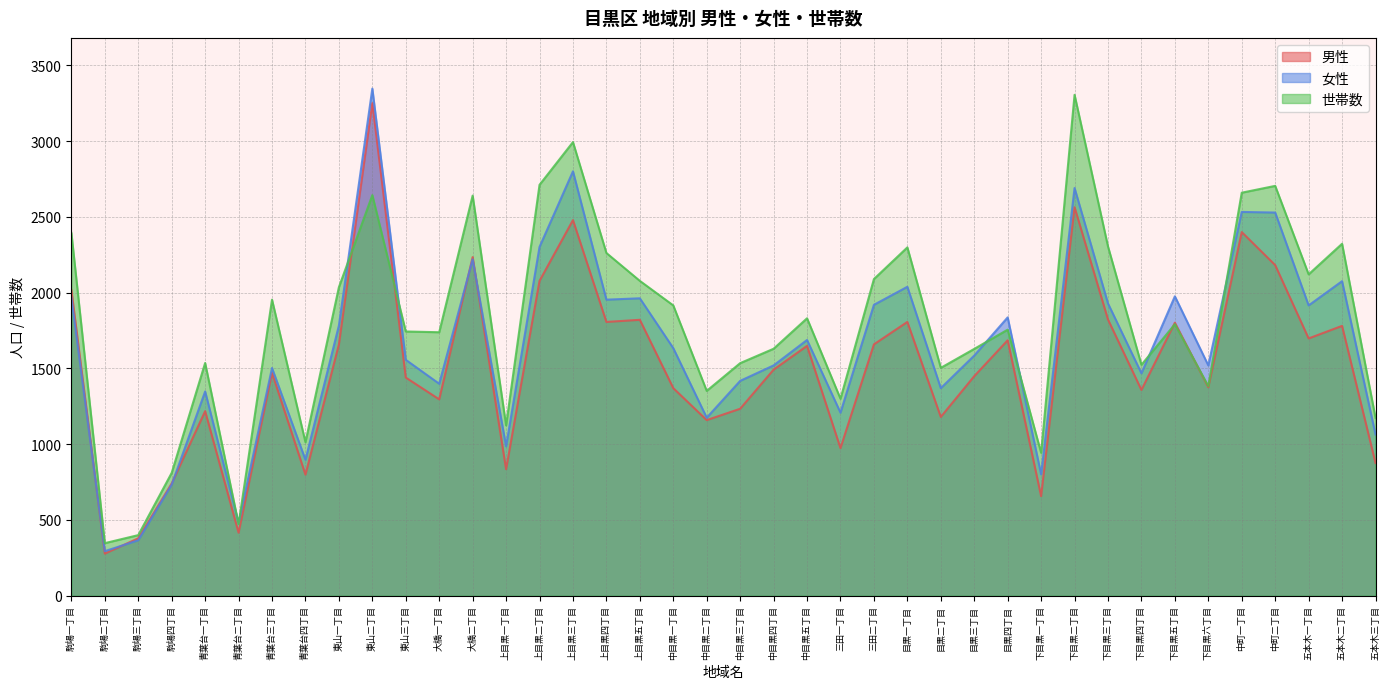

True or false: 世帯数 and 男性 cross at least once.

True